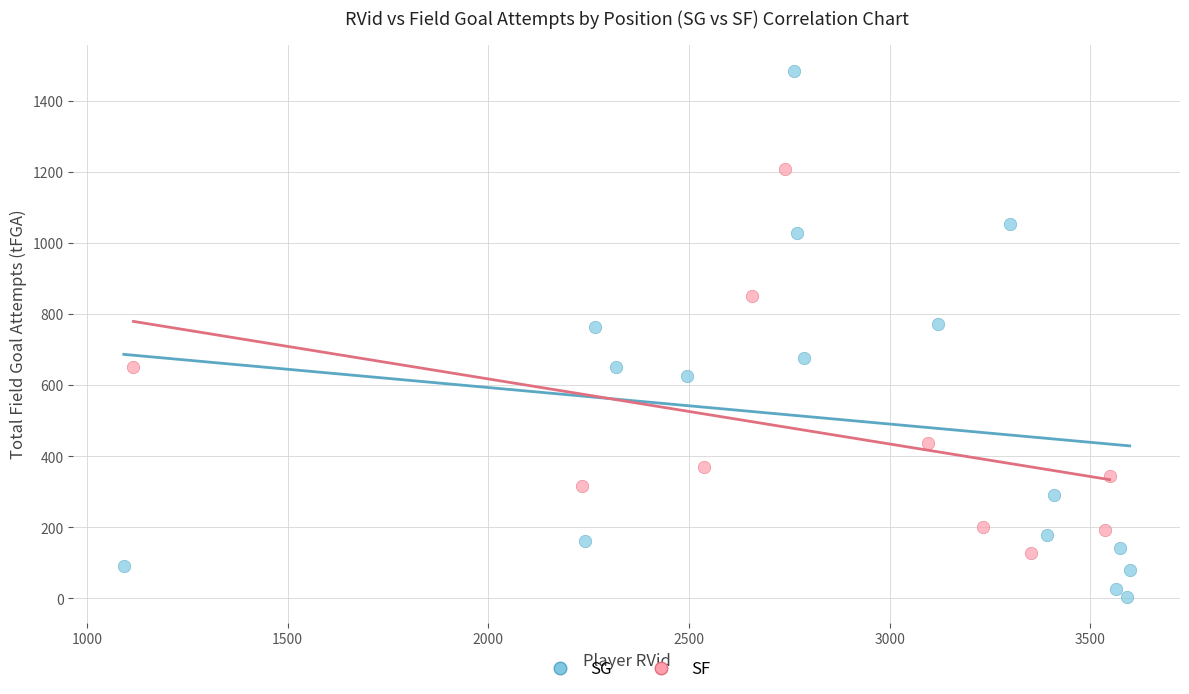

What are all the series names shown in the legend?

SG, SF